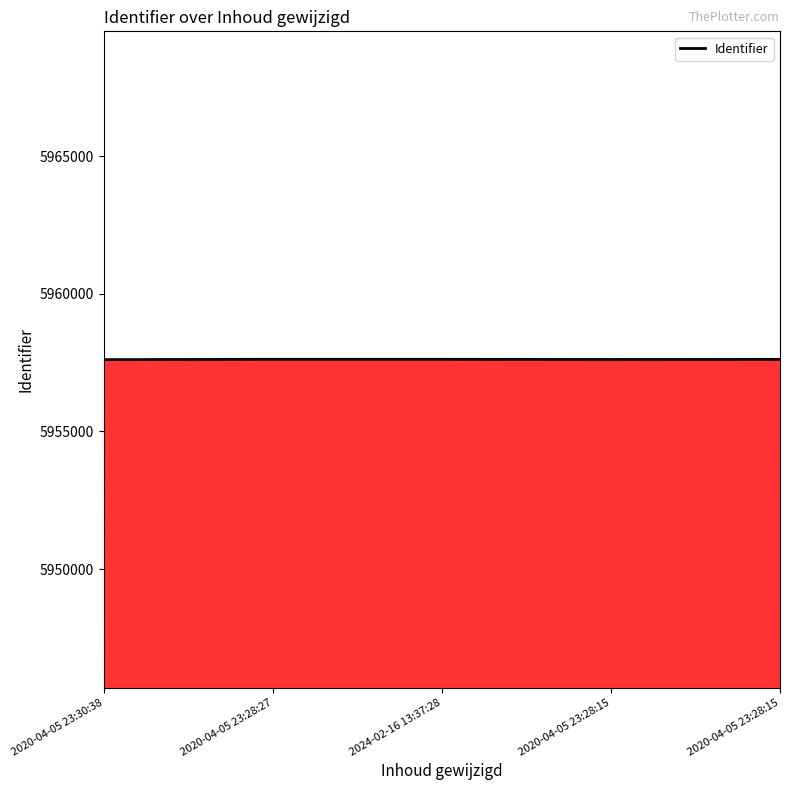

Count the number of categories in the chart.

5